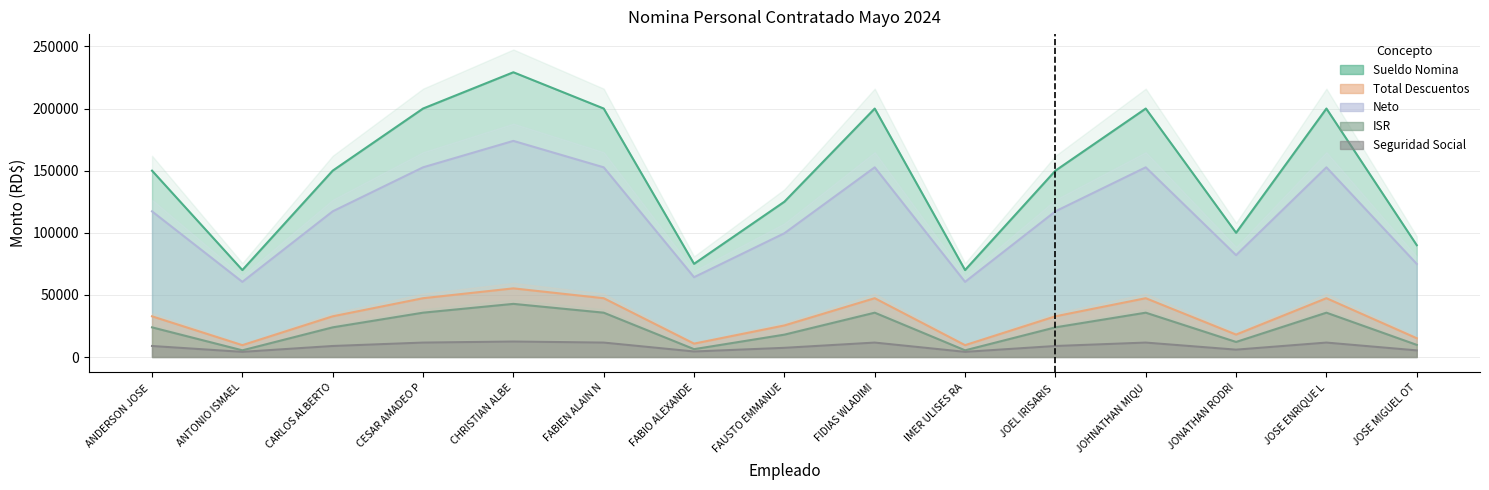

True or false: ISR has a value of 12342.6 at CESAR AMADEO P.

False